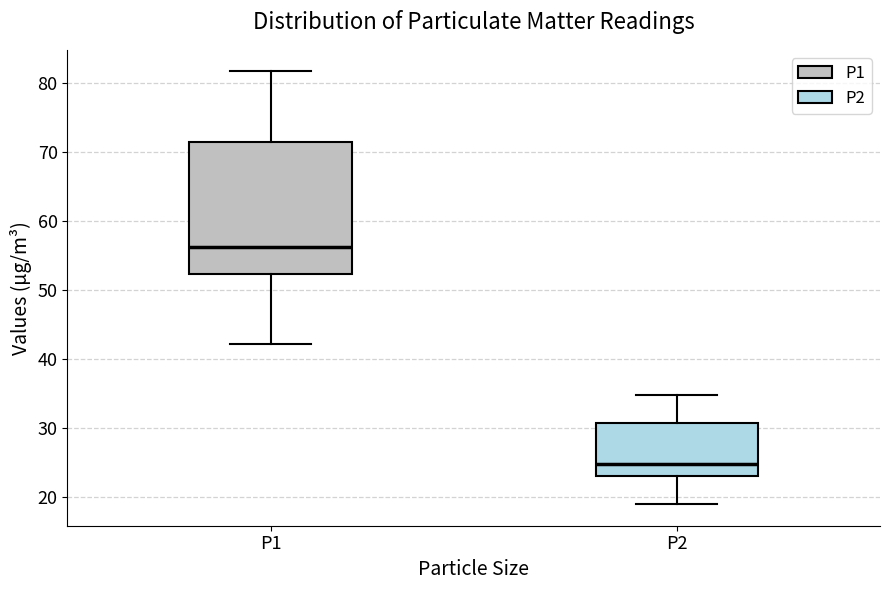

Reading left to right, read every box against the y-axis: the position of its median line, the range the box covers, and the ends of its whiskers. The values are not printed on the chart, so give them approximately, as read against the axis.

P1: median 56, box 52 to 71, whiskers 42 to 82
P2: median 25, box 23 to 31, whiskers 19 to 35